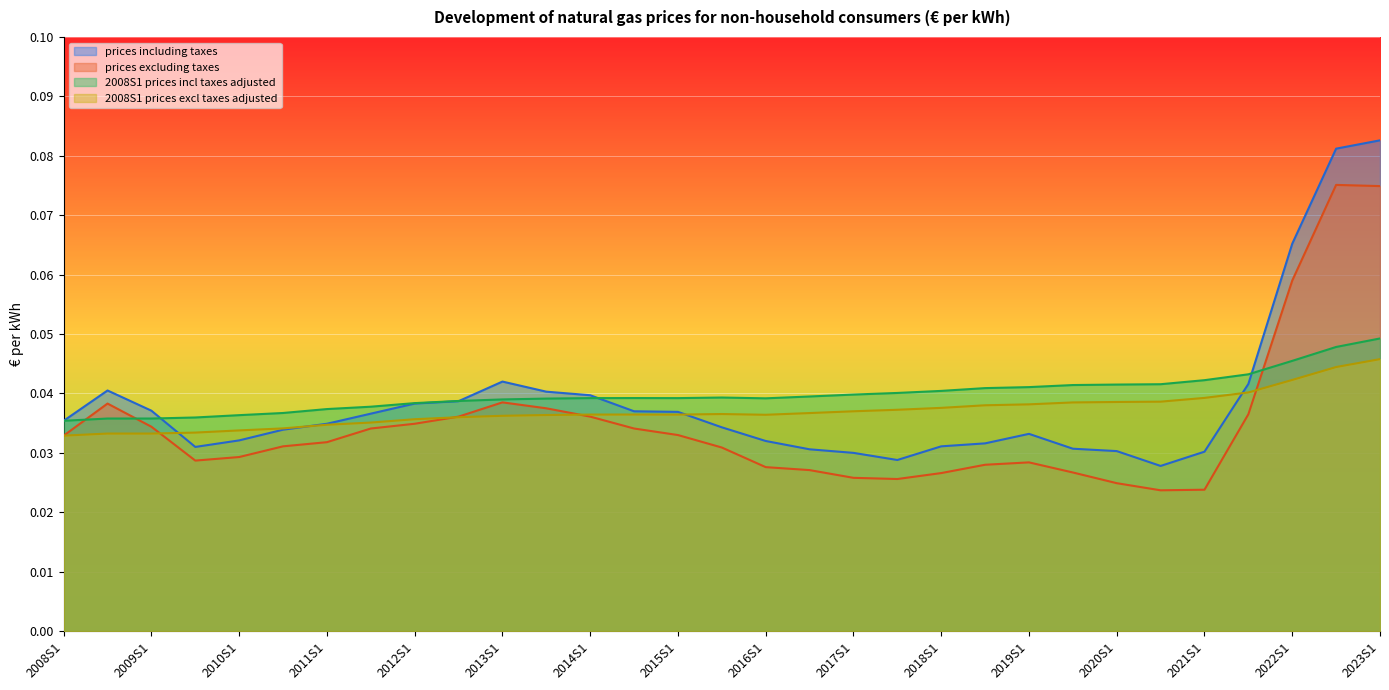

Is the value of 2008S1 prices excl taxes adjusted at 2012S1 greater than the value of prices excluding taxes at 2021S1?

Yes